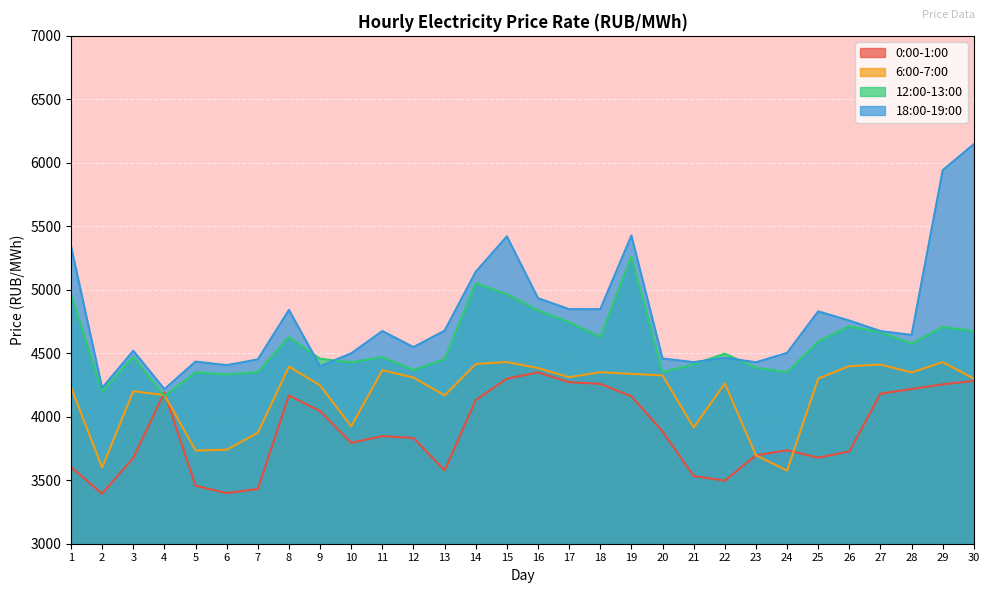

What are all the series names shown in the legend?

0:00-1:00, 6:00-7:00, 12:00-13:00, 18:00-19:00